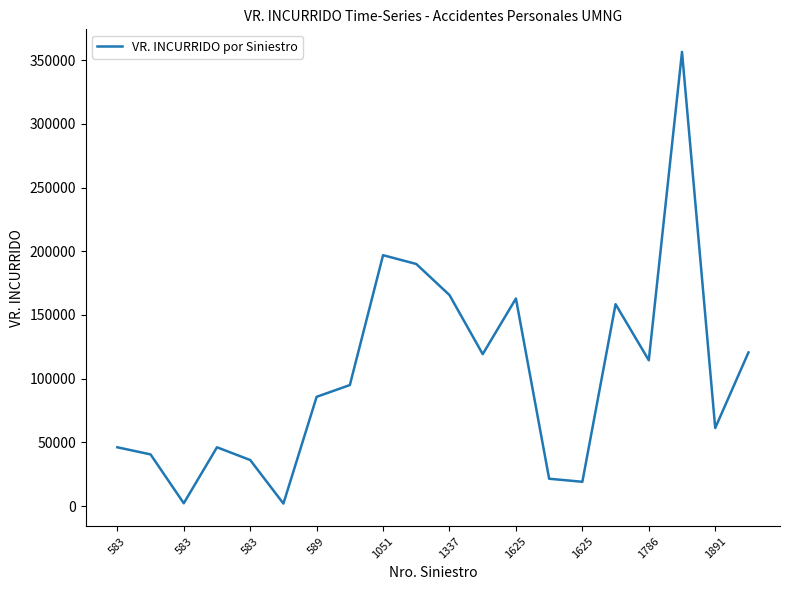

What is the greatest value displayed?

356400